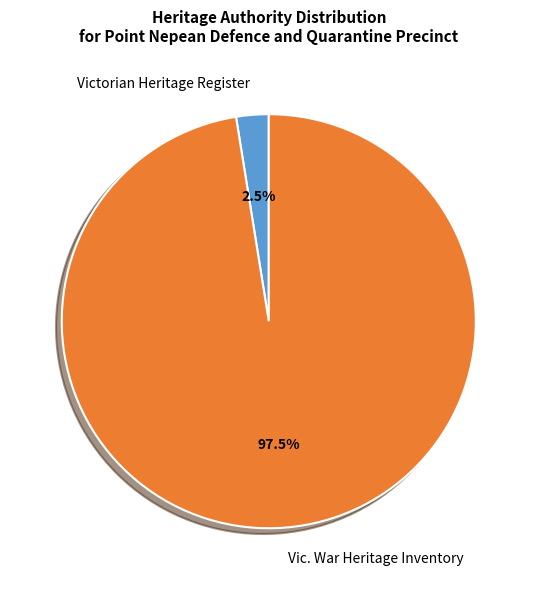

Which has a higher value, Vic. War Heritage Inventory or Victorian Heritage Register?

Vic. War Heritage Inventory